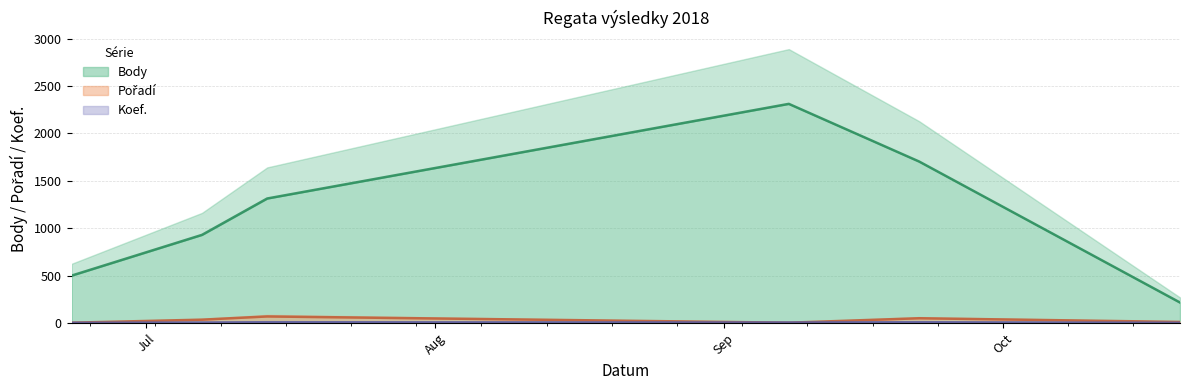

The Koef. series shows 1 at 2018-10-20. True or false?

False